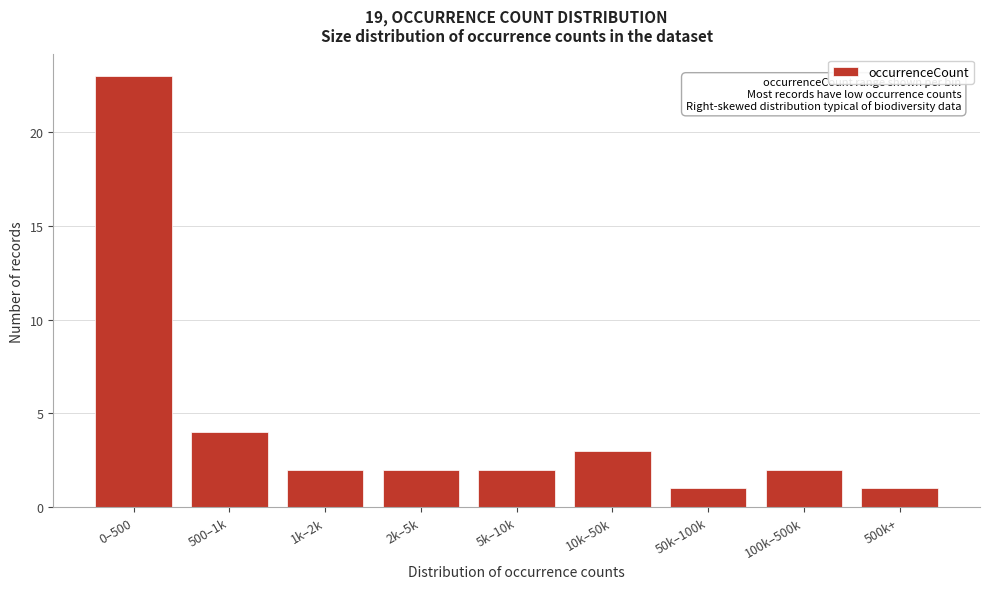

Reading left to right, list all the values displayed in this chart.

23	4	2	2	2	3	1	2	1